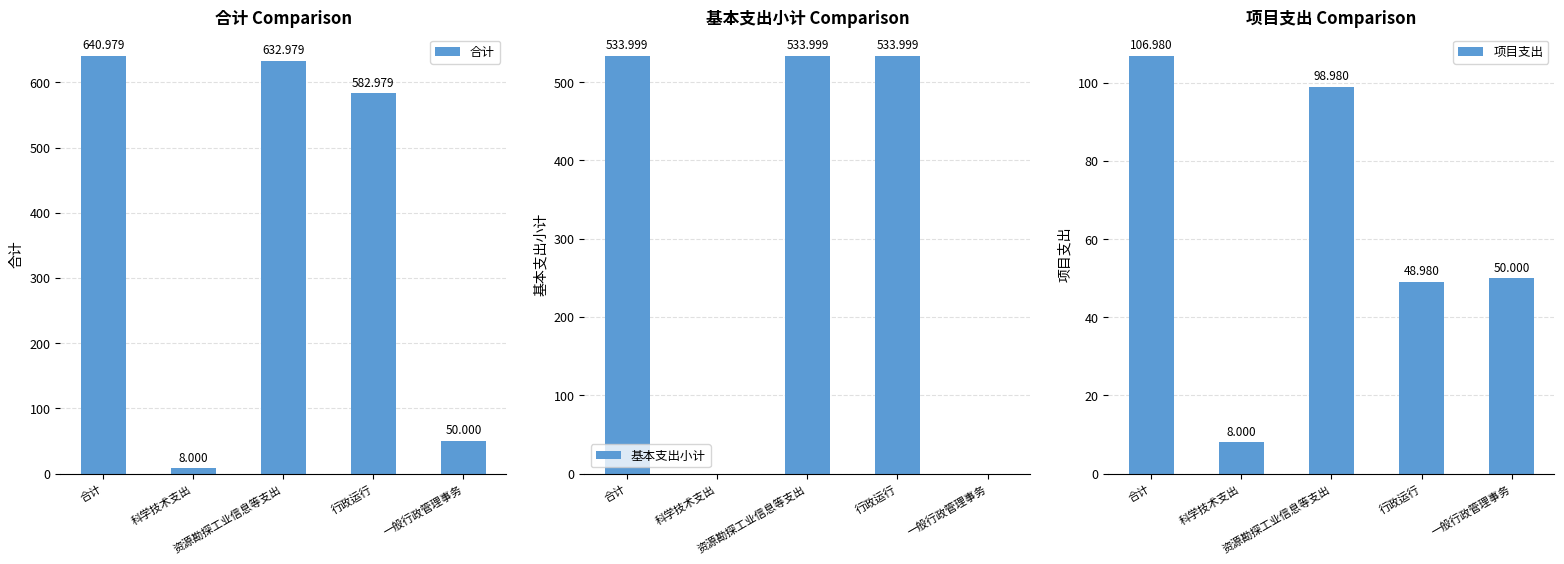

Where does the 项目支出 series first go above 50?

合计